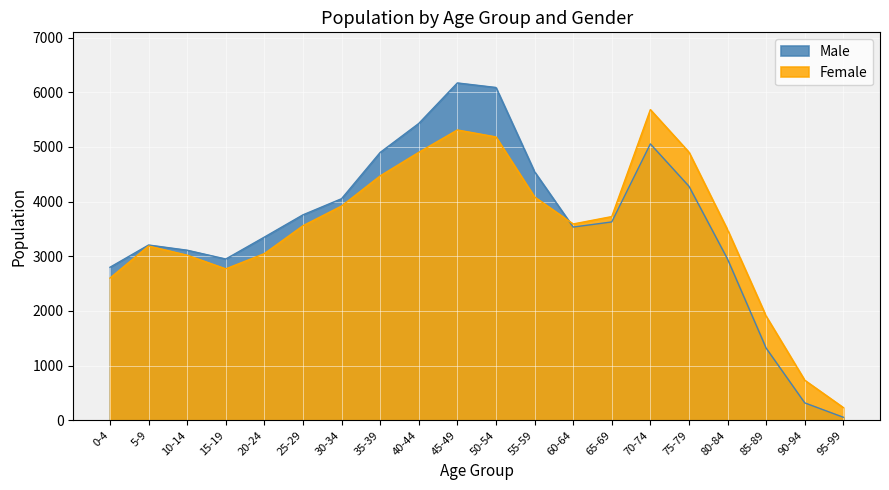

What is the label of the 18th point from the left?

85-89